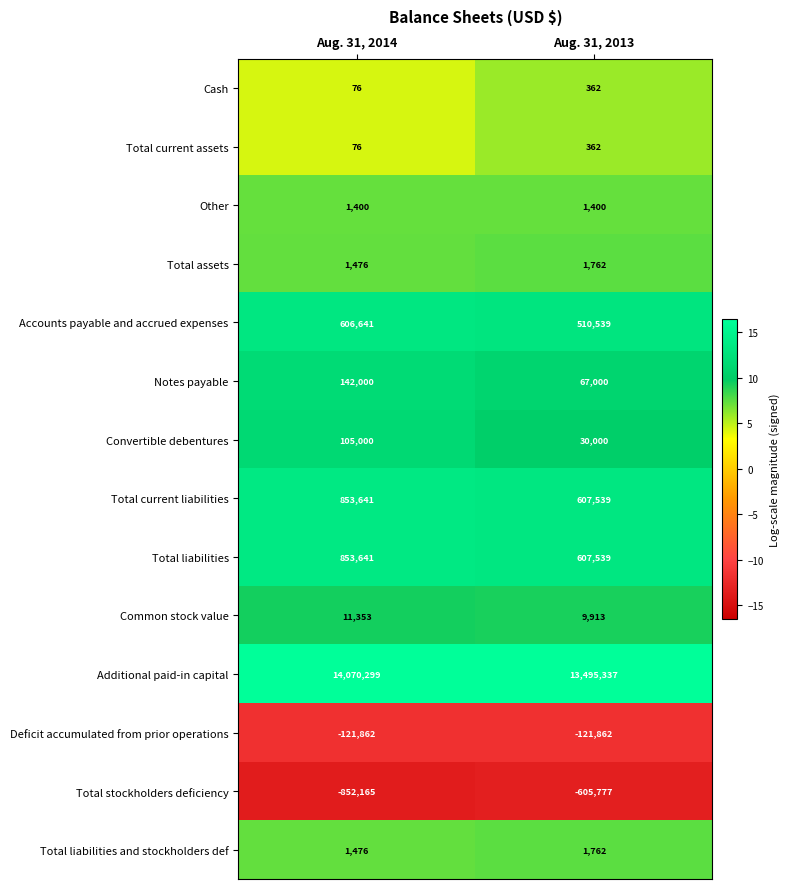

At which category does the chart reach its peak across all series?

Aug. 31, 2014